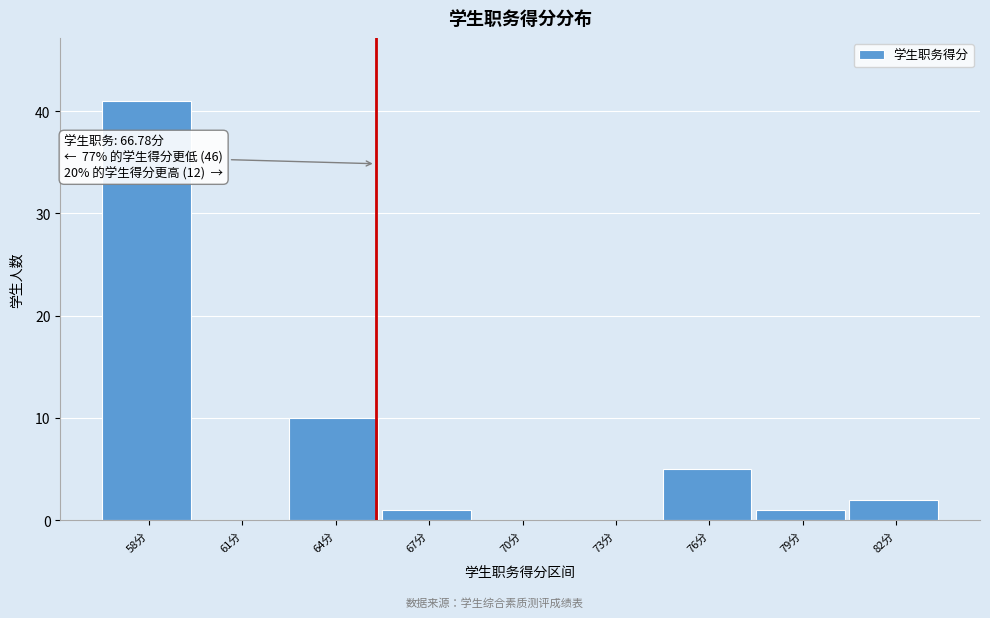

Reading left to right, what are all the values shown in this chart?

58分=41	61分=0	64分=10	67分=1	70分=0	73分=0	76分=5	79分=1	82分=2